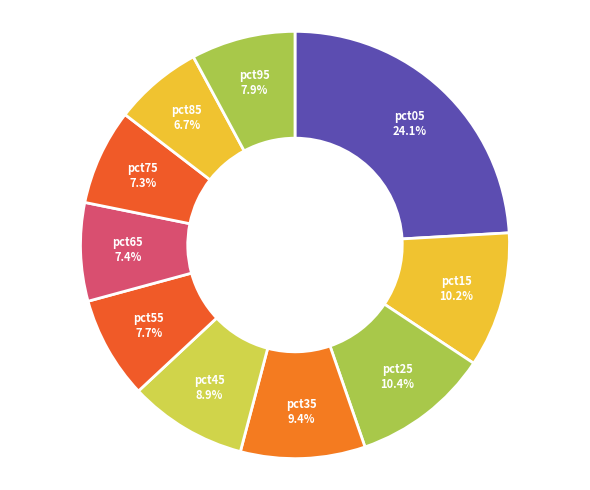

What is the smallest slice in the pie chart?

pct85